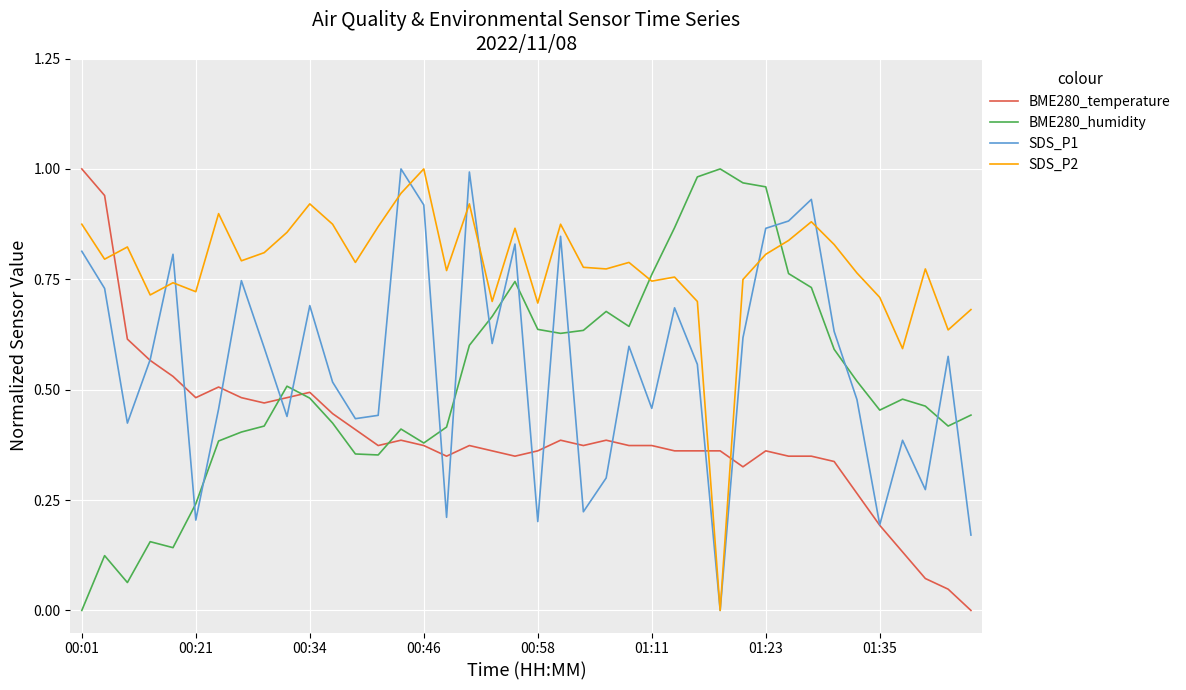

Which series ends up on top after the final intersection of SDS_P2 and BME280_humidity?

SDS_P2